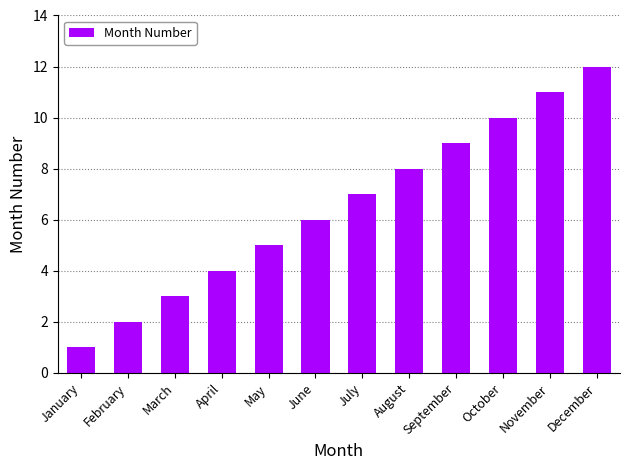

The value at November is 18. True or false?

False